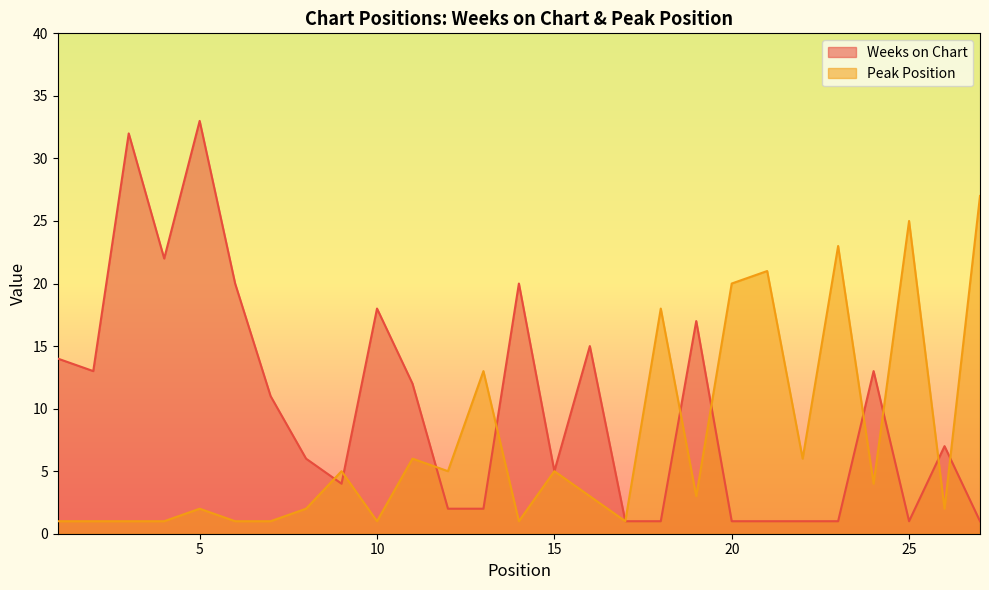

What is the sum of the Peak Position values at 24 and 16?

7